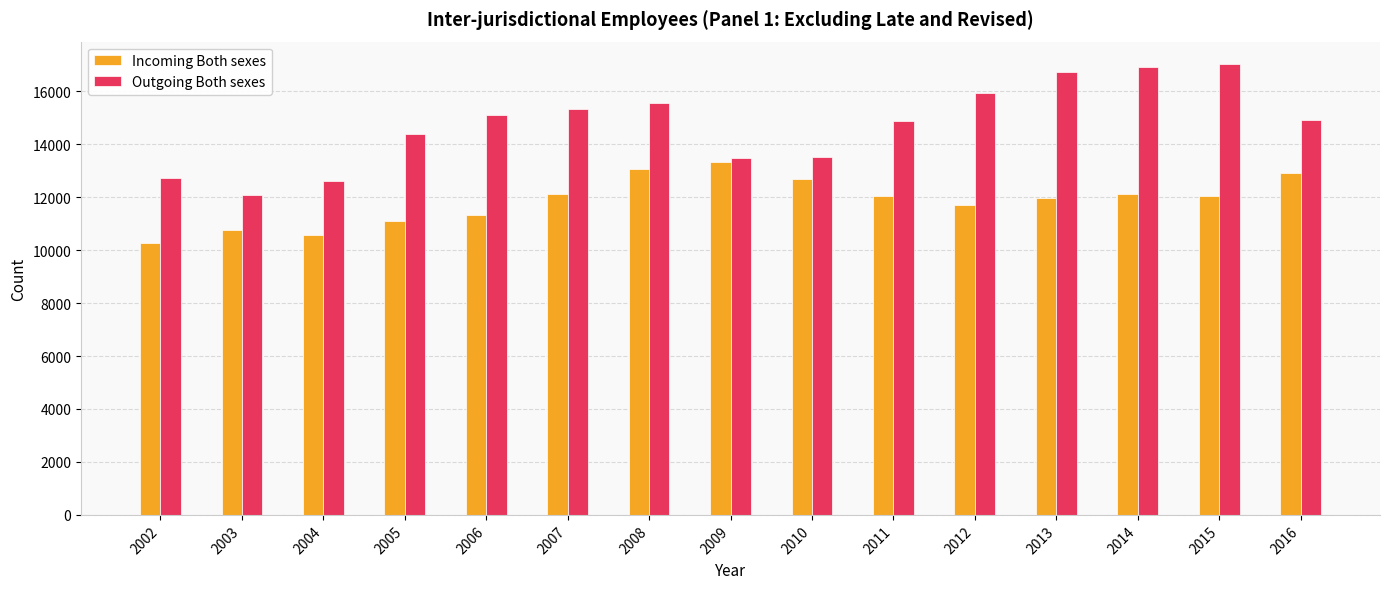

Are the bars grouped side by side (vs. stacked)?

Yes